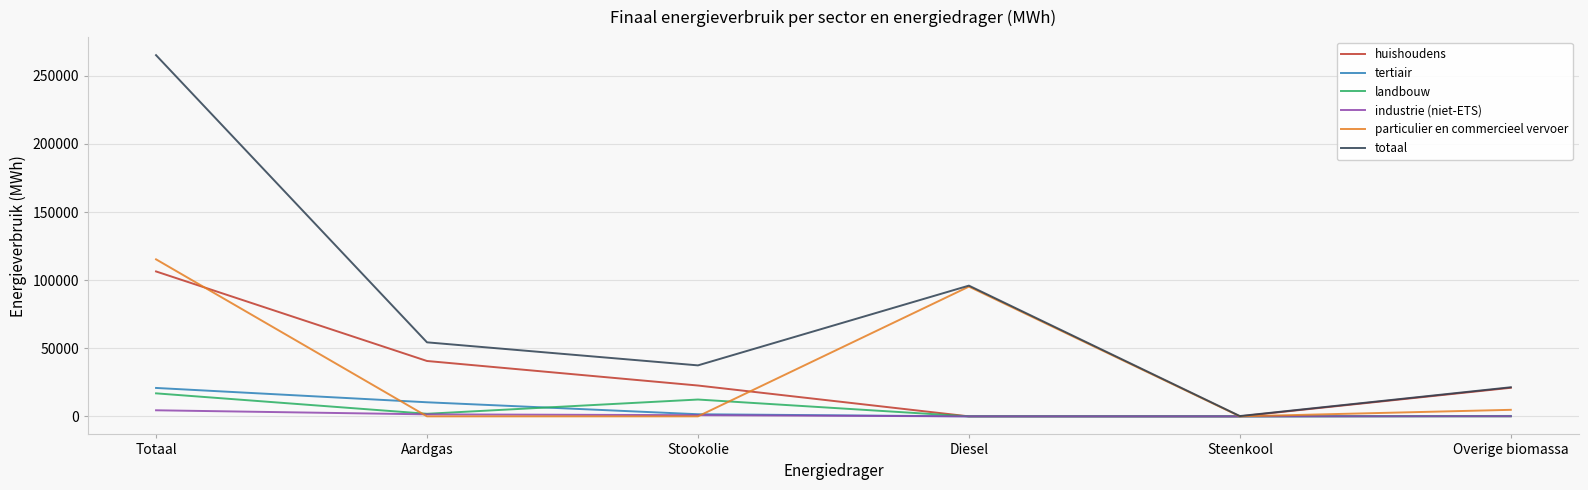

Which series changed the most between Diesel and Steenkool?

totaal